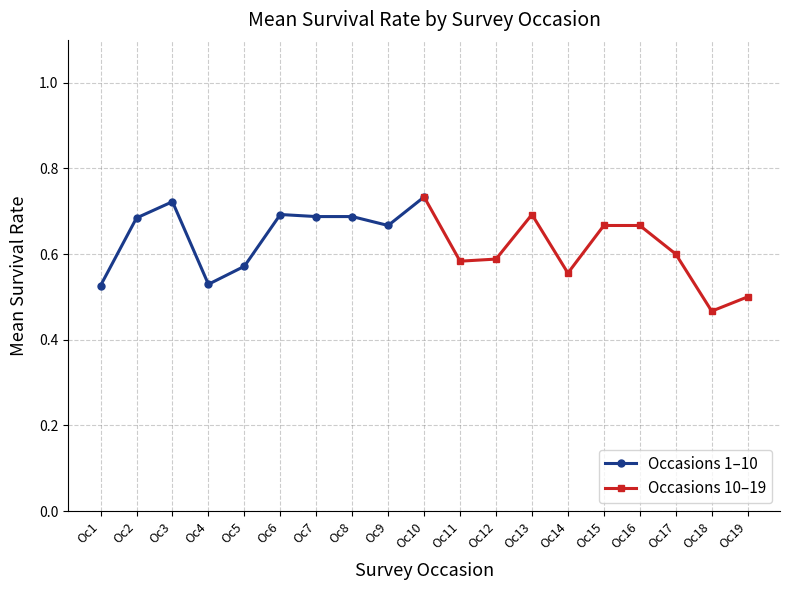

In Occasions 1–10, how many points are lower than both neighbors (excluding endpoints)?

2